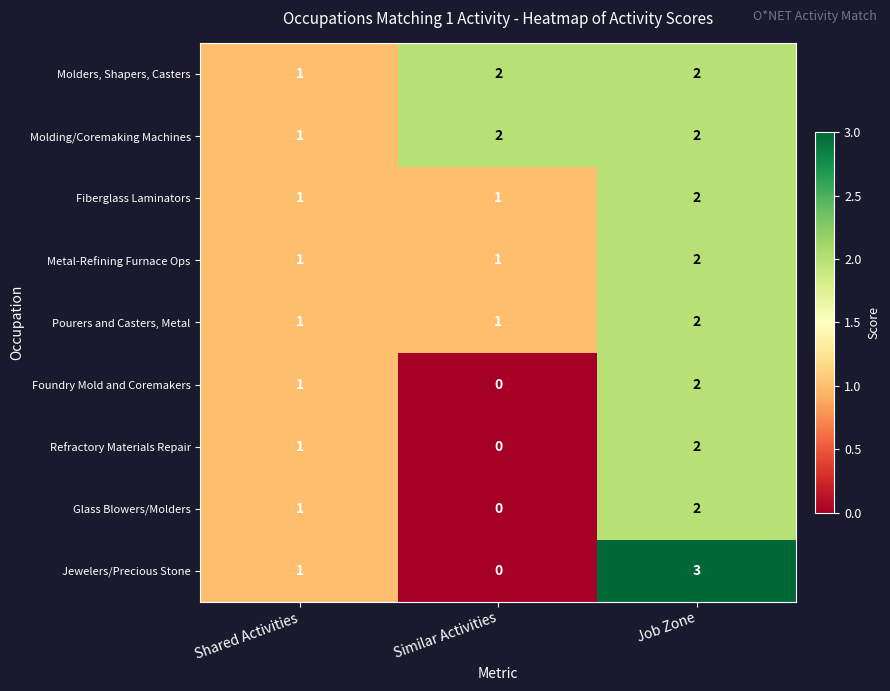

The Jewelers/Precious Stone series shows 0 at Similar Activities. True or false?

True